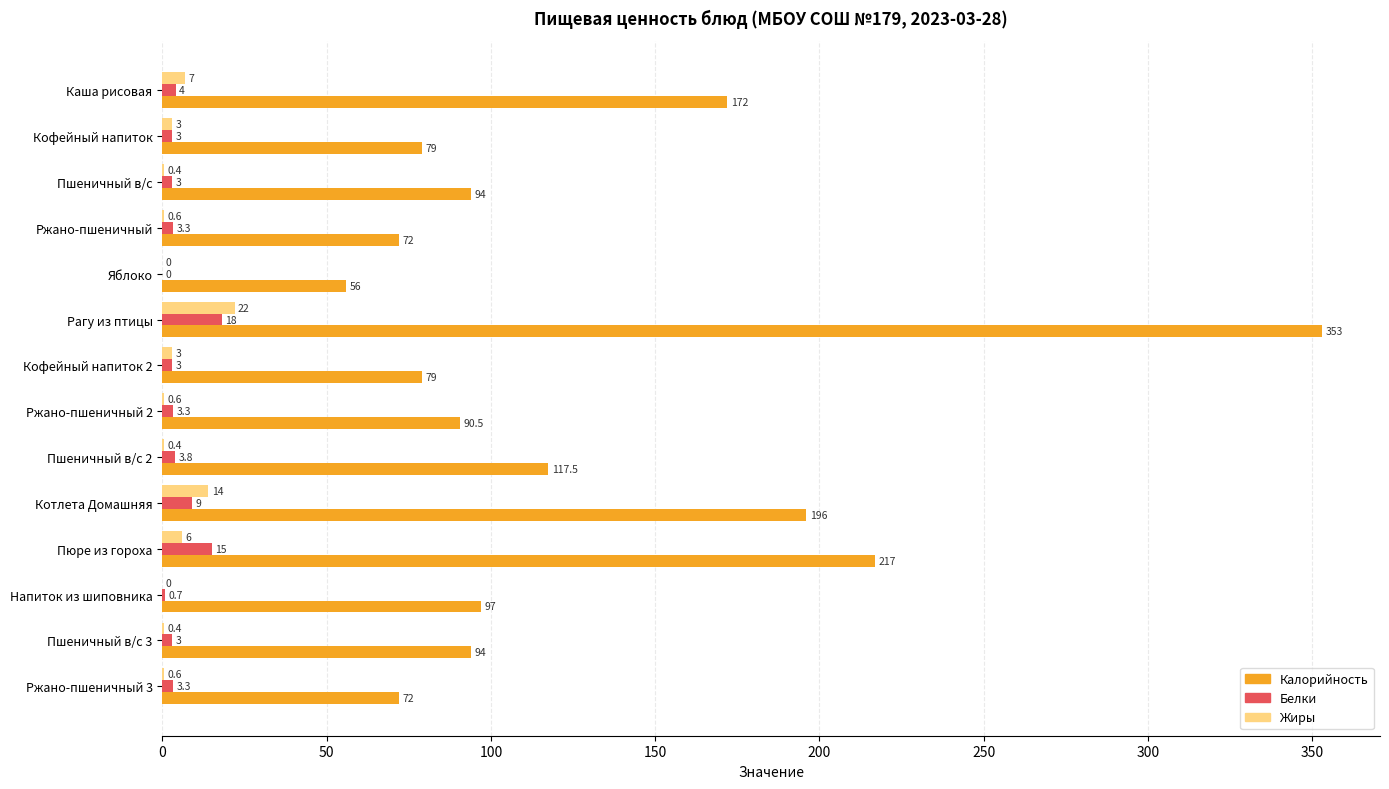

What is the sum of the Жиры values at Пшеничный в/с 2 and Ржано-пшеничный 2?

1.0